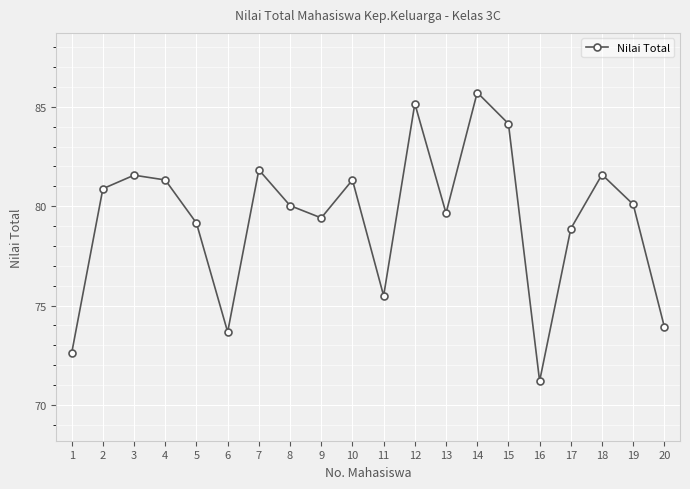

At which category does the data reach its first local peak?

3